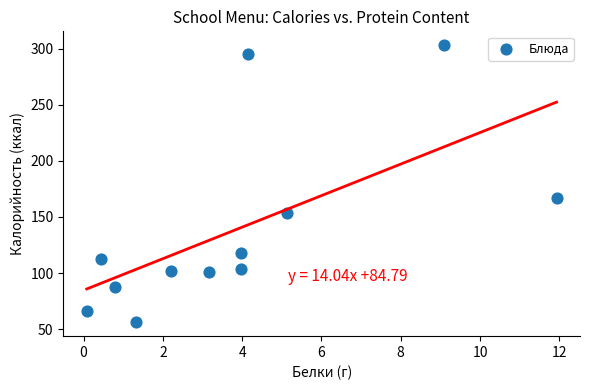

What Y value in the scatter plot is closest to 179?

166.5